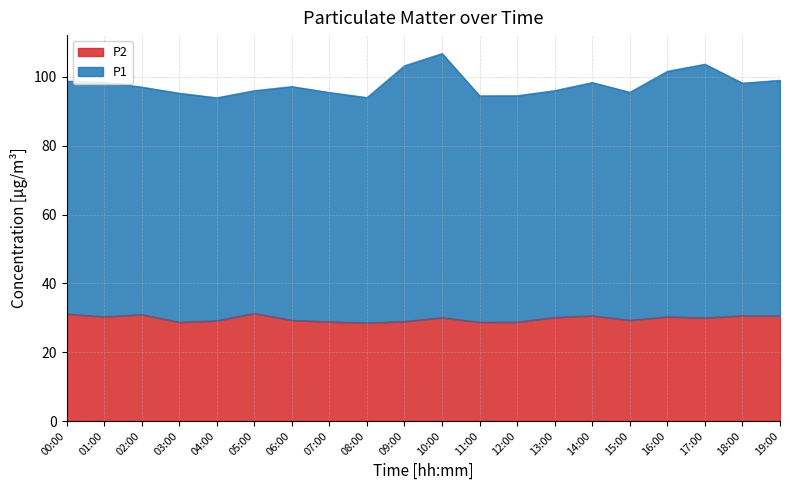

What is the difference between the maximum and minimum values?

2.8